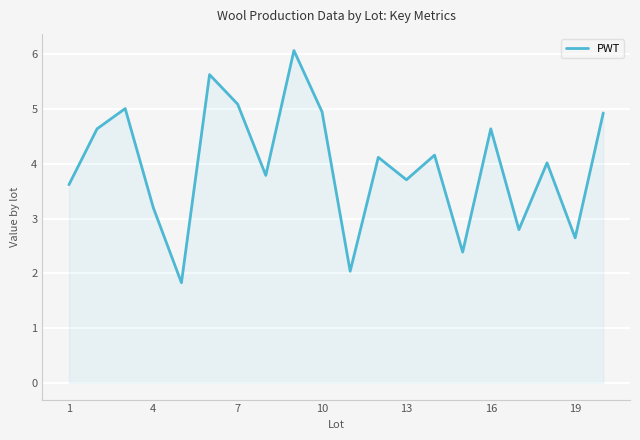

What is the difference between the maximum and minimum values?

4.2